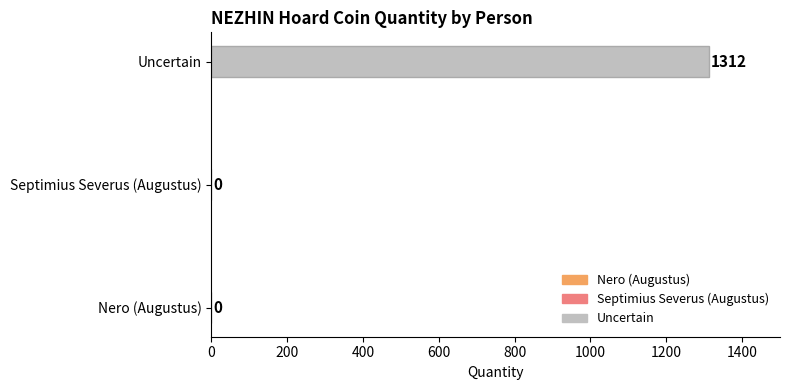

What is the maximum value shown in the chart?

1312